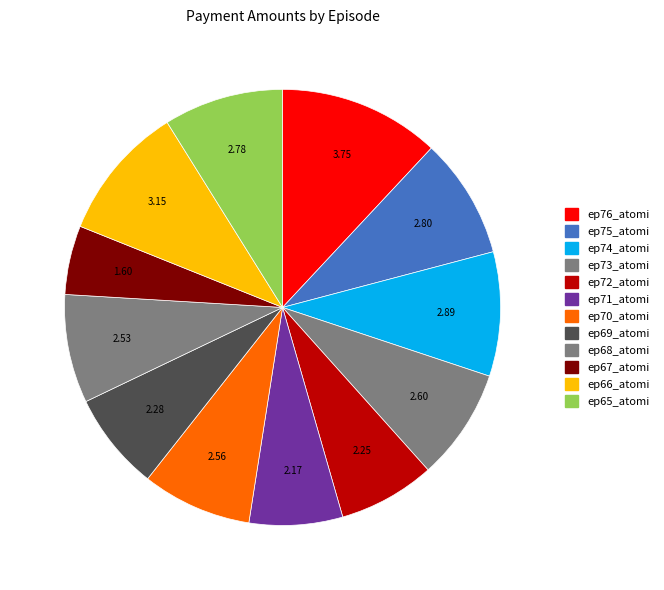

How many segments does this pie chart have?

12